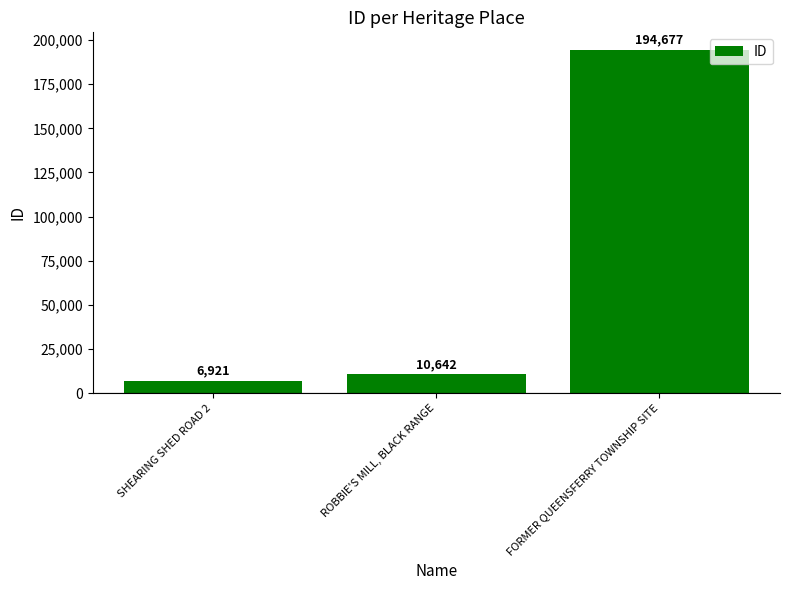

Read the value at ROBBIE'S MILL, BLACK RANGE, to the nearest 100.

10600